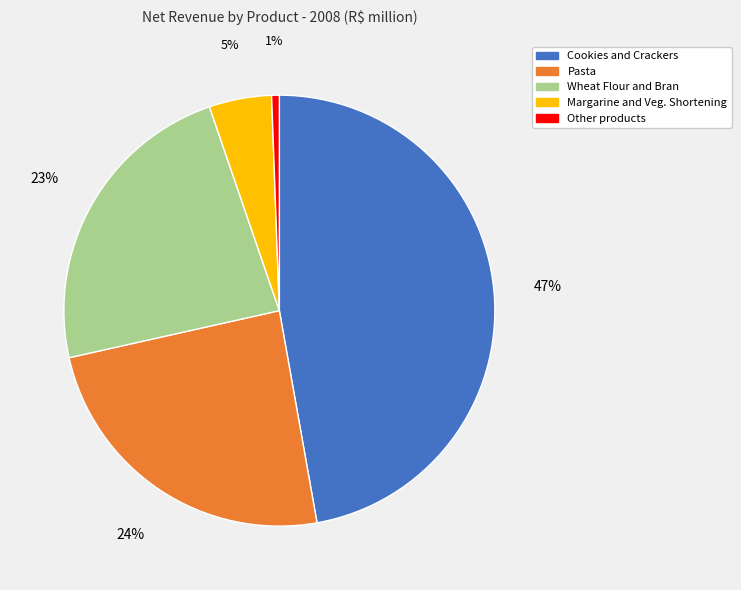

How many slices are in this pie chart?

5